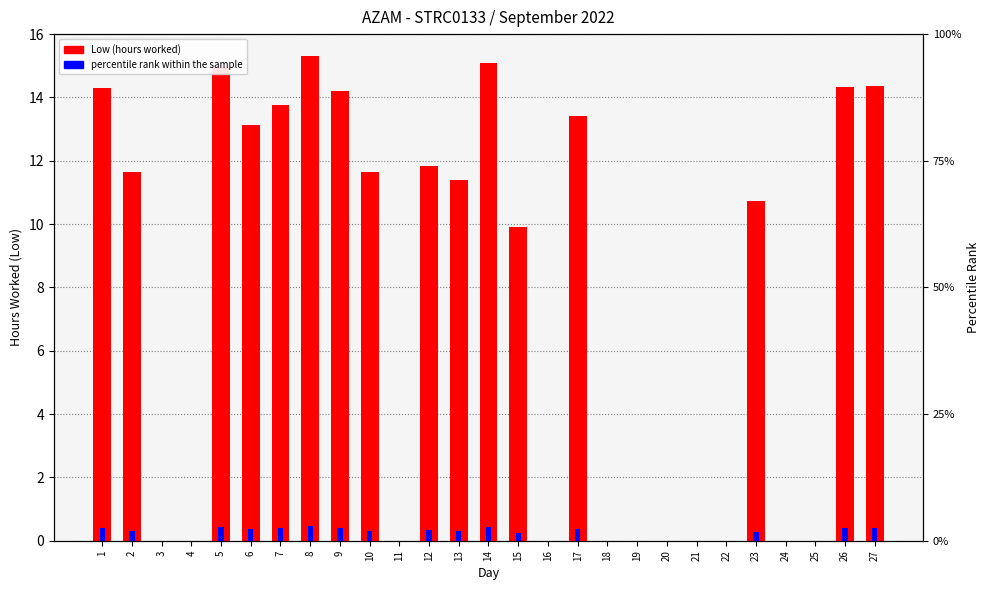

Rank the series by their average value, from lowest to highest.

percentile rank within the sample, Low (hours worked)